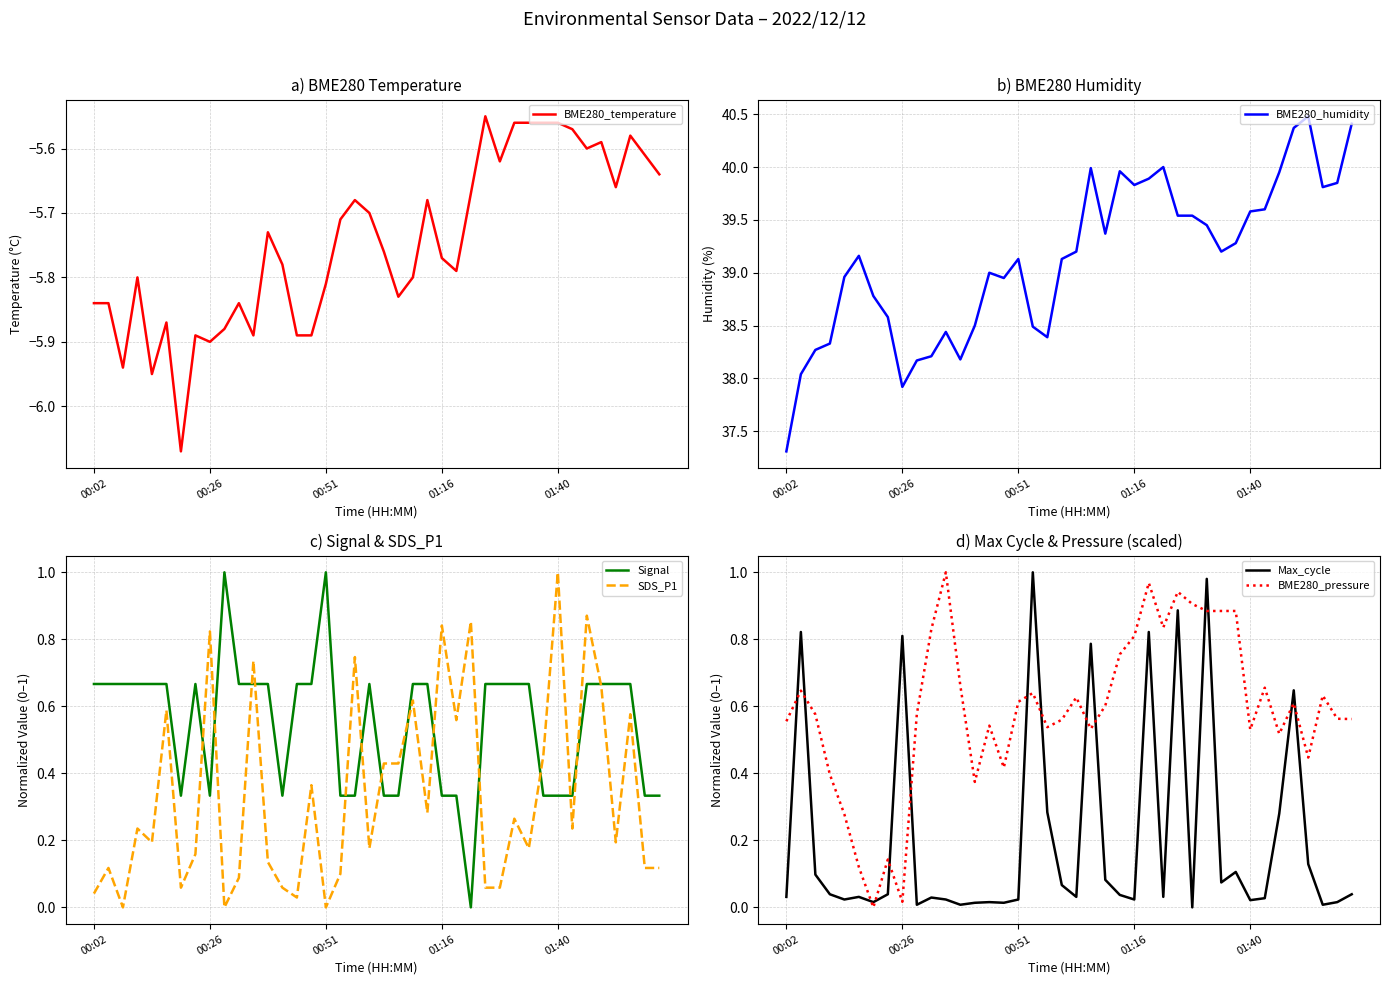

List the series in order of their peak value, highest first.

BME280_humidity, Signal, SDS_P1, Max_cycle, BME280_pressure, BME280_temperature